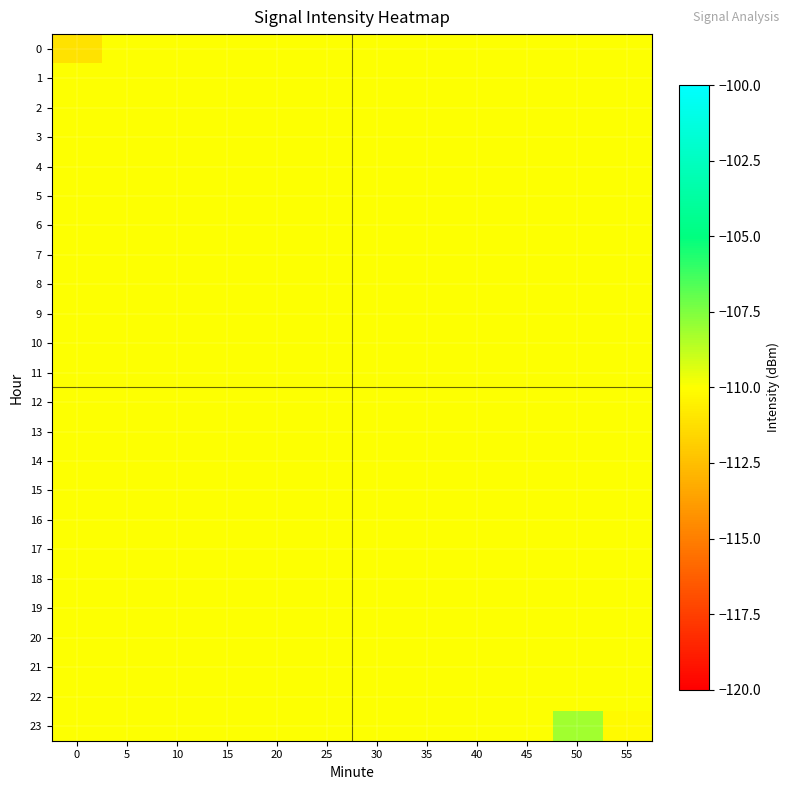

Which series has the largest total across all categories?

23